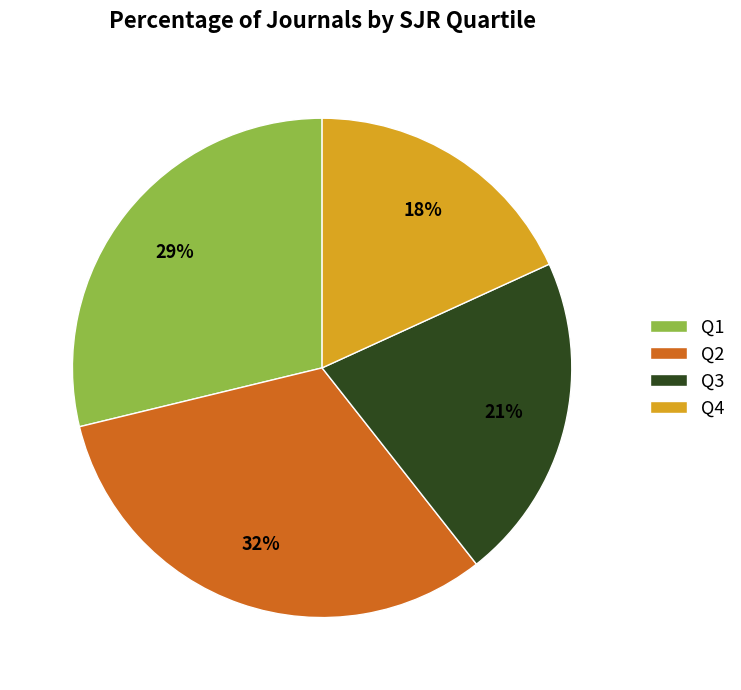

To the nearest percent, what is the average slice percentage?

25%